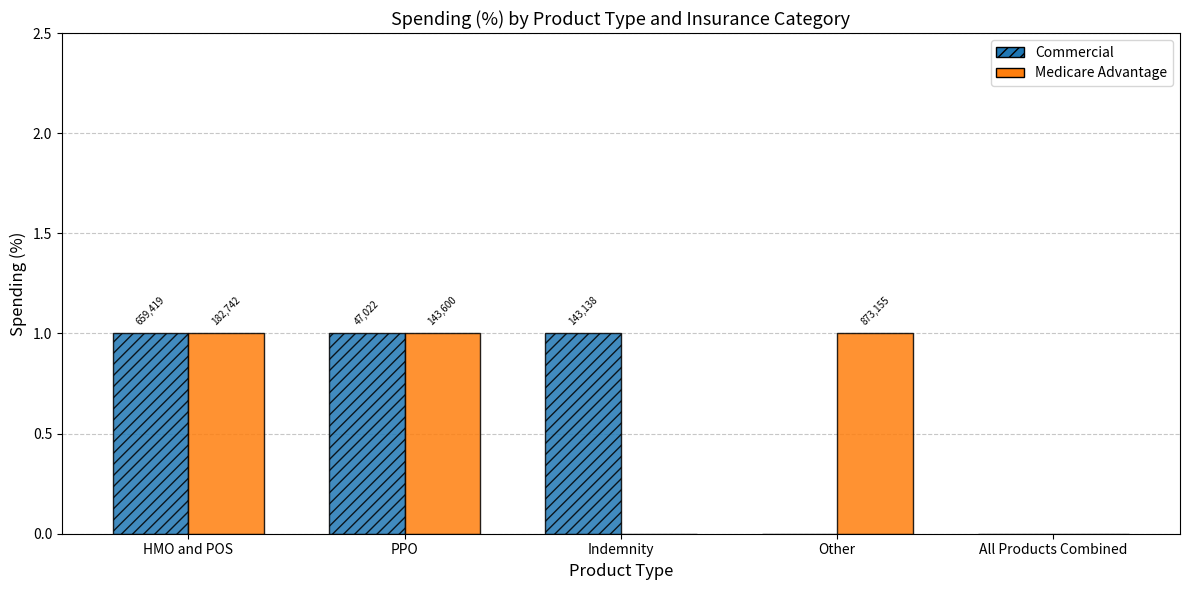

What is the difference between the maximum and minimum values in the Medicare Advantage series?

1